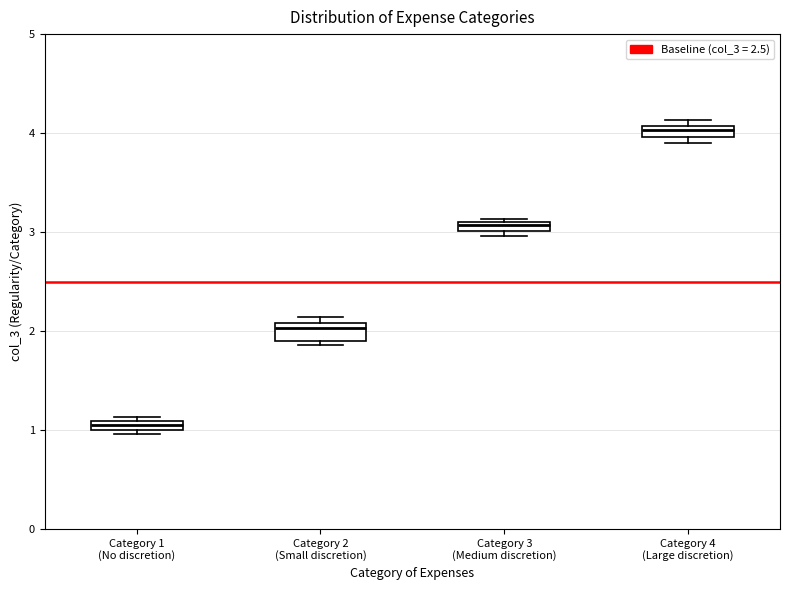

Which box's median line is the highest?

Category 4 (Large discretion)